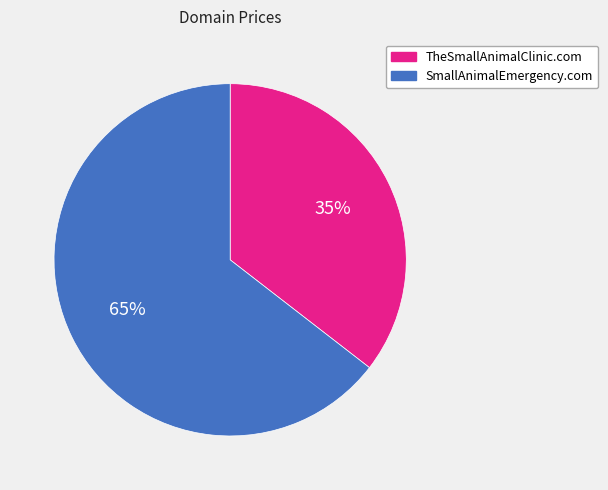

To the nearest percent, what percentage of the pie is SmallAnimalEmergency.com?

65%